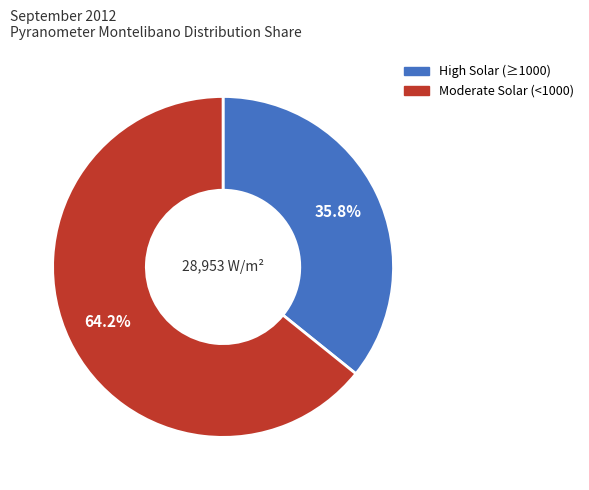

Is there any slice that represents more than half of the pie?

Yes